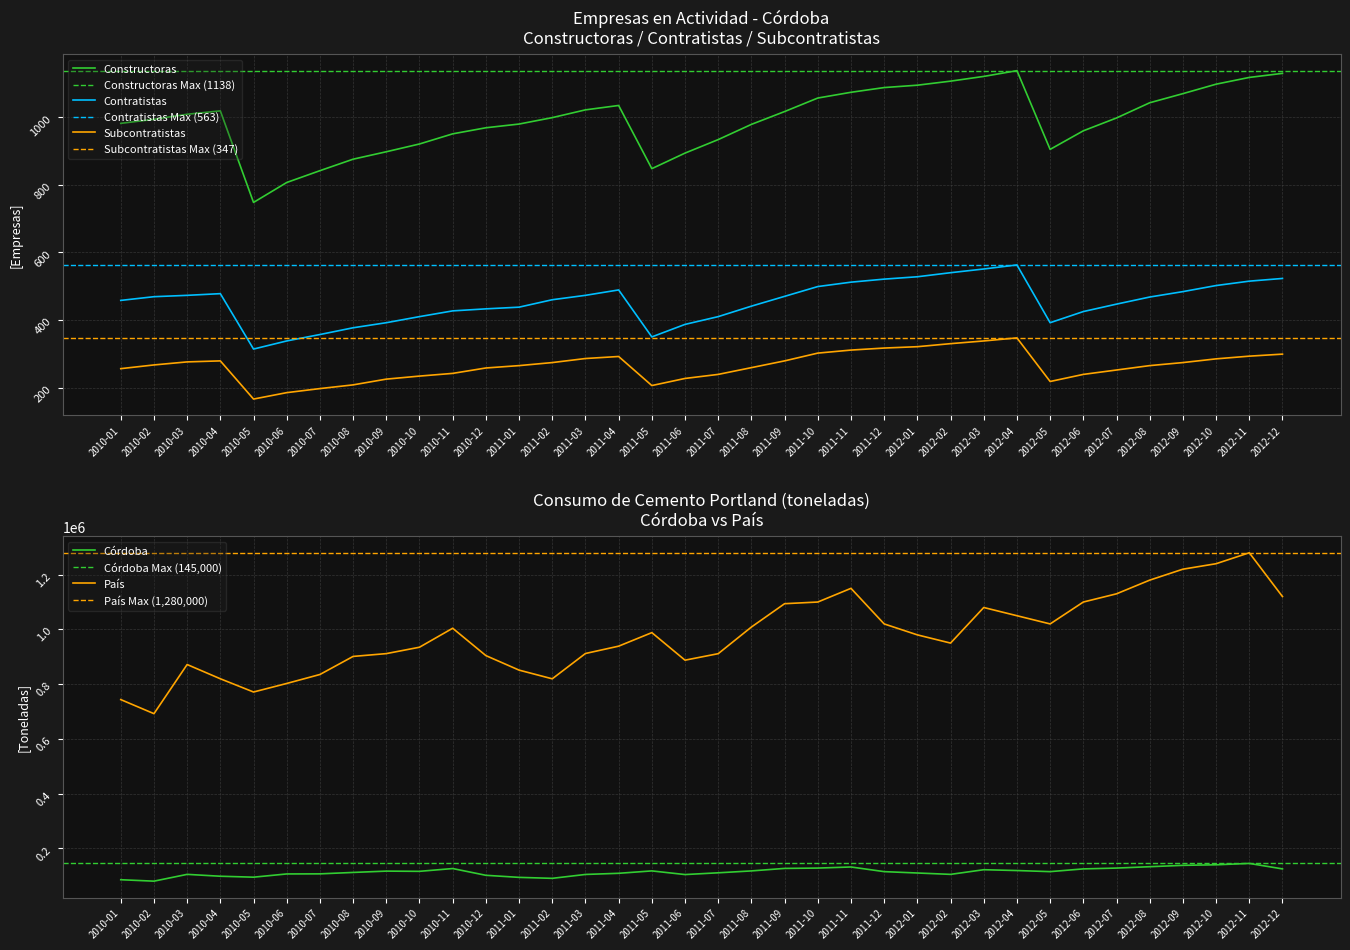

At 2010-05, list the series in order from smallest to largest.

Subcontratistas, Contratistas, Constructoras, Cordoba, Pais